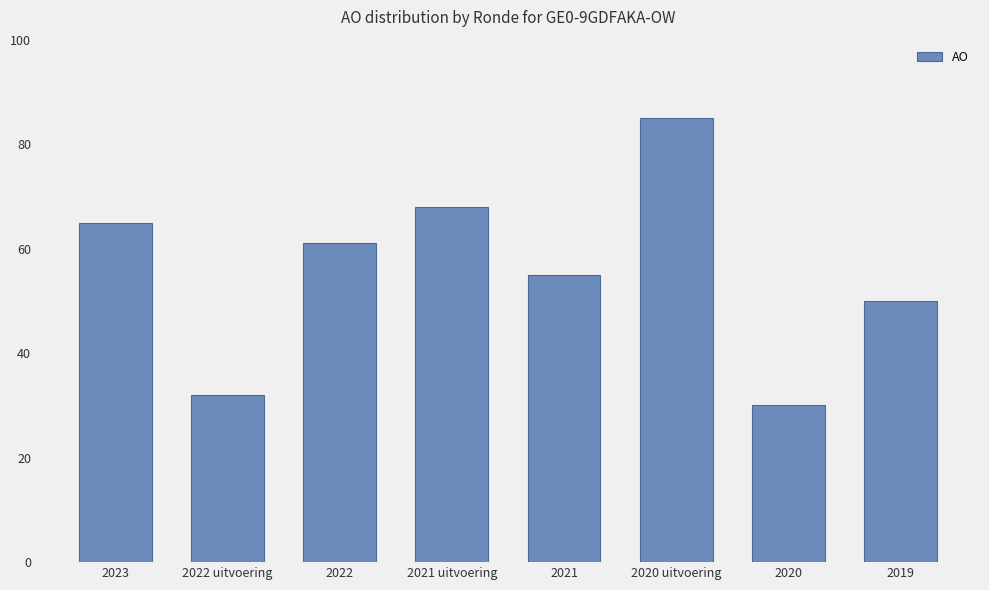

Rank the categories by value from highest to lowest.

2020 uitvoering, 2021 uitvoering, 2023, 2022, 2021, 2019, 2022 uitvoering, 2020